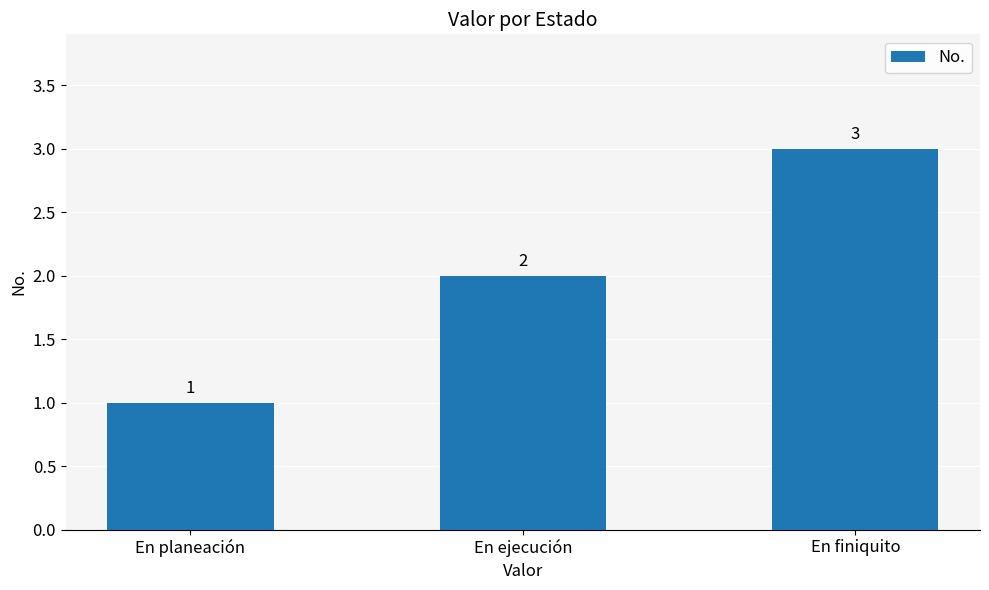

What is the smallest value displayed?

1